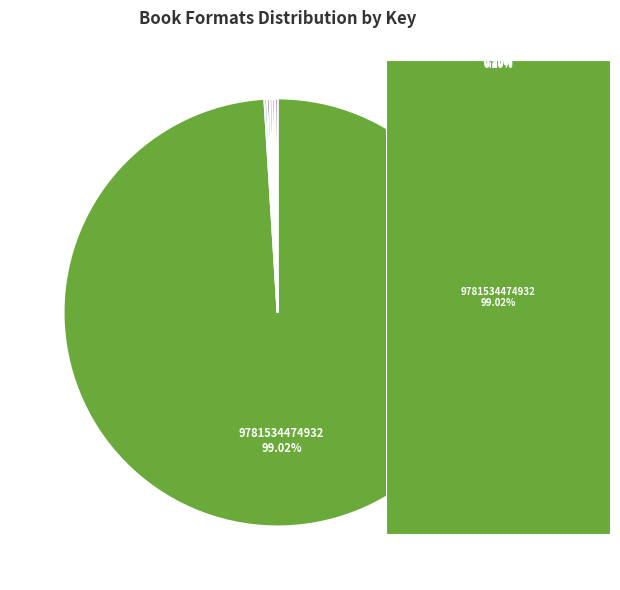

Is there a majority slice in this chart?

Yes